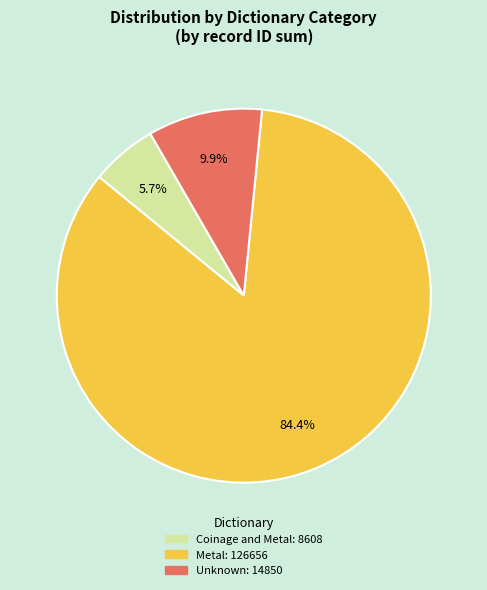

Is there a majority slice in this chart?

Yes